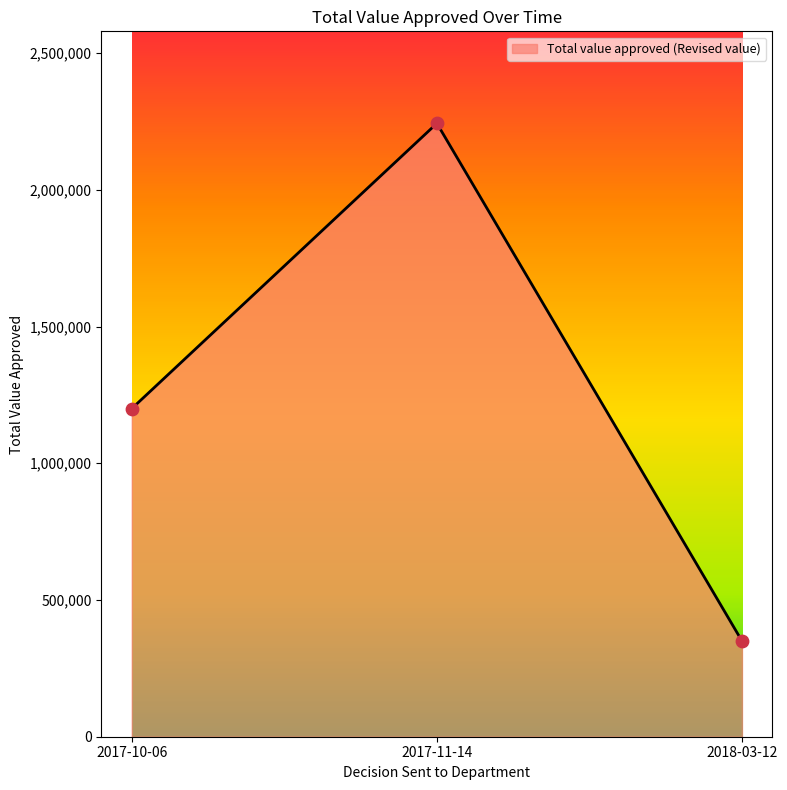

What is the change in value from 2017-10-06 to 2018-03-12?

-850000